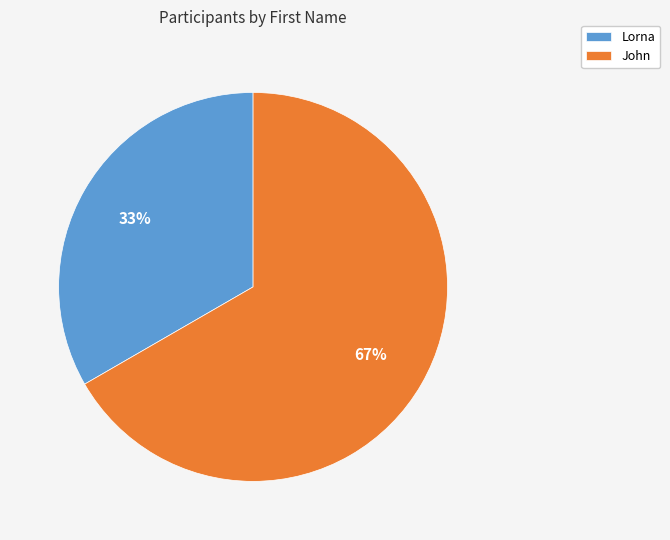

Between John and Lorna, which is larger?

John